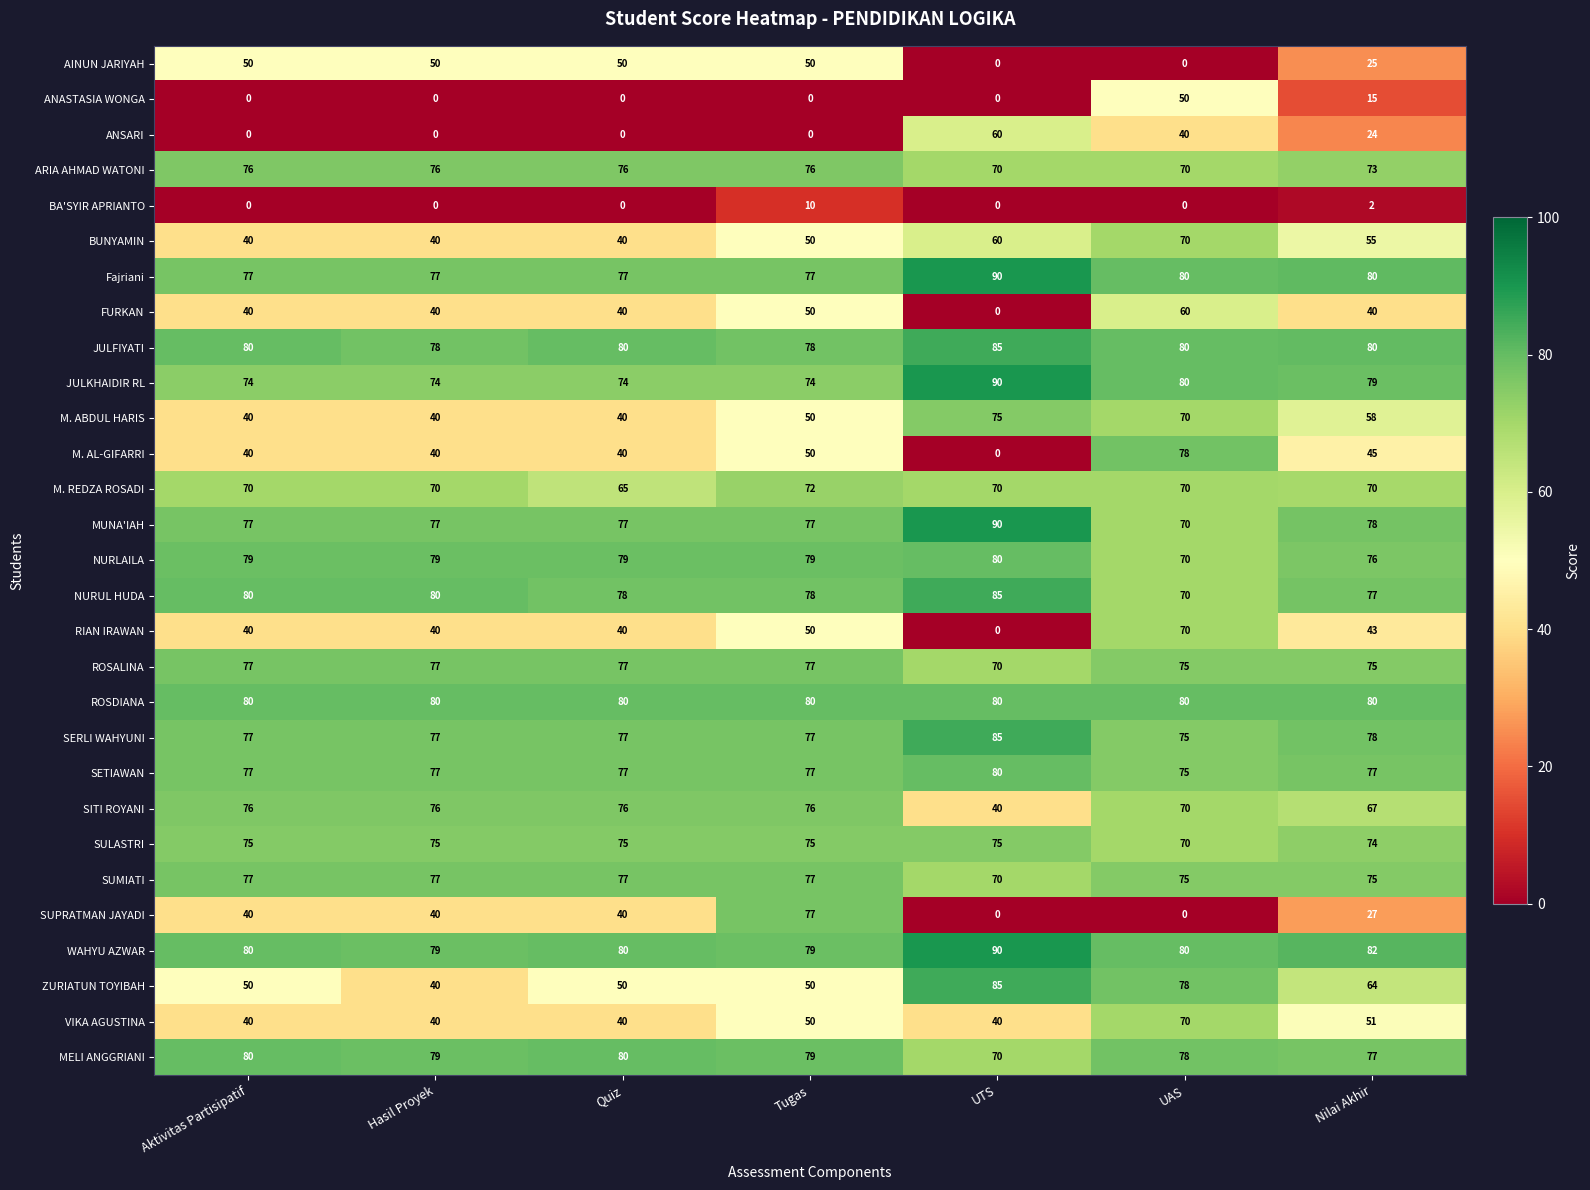

What is the lowest value of the JULFIYATI series?

78